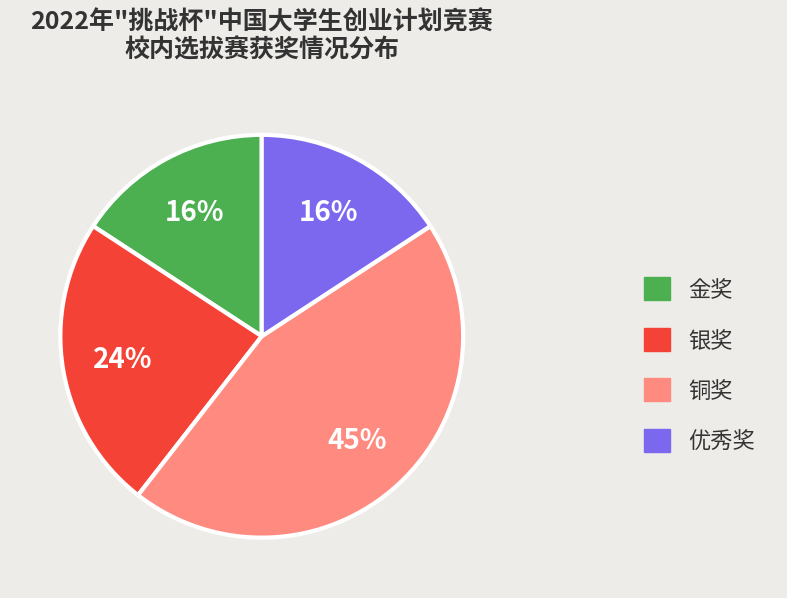

To the nearest percent, what is the average slice percentage?

25%